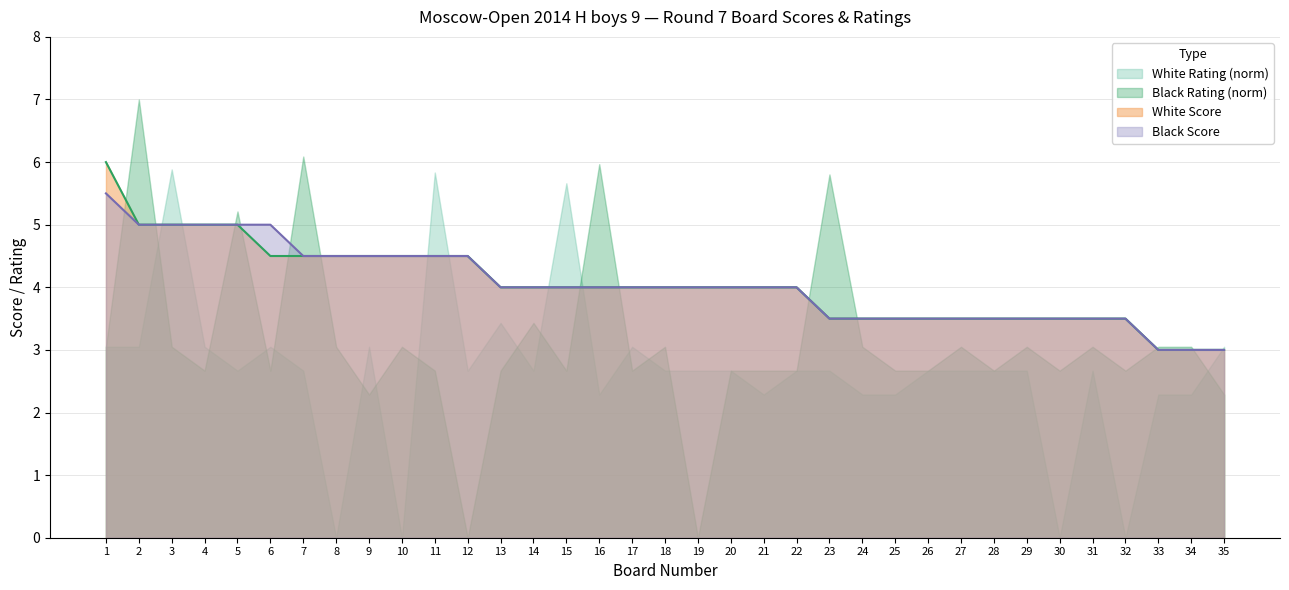

True or false: Player Score (Black) and Player Score (White) intersect in this chart.

False